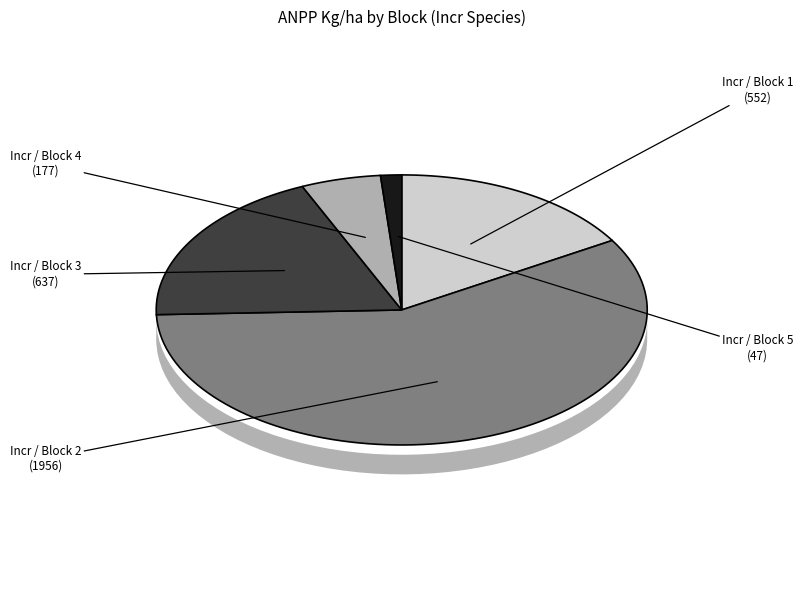

To the nearest percent, what is the combined percentage of Incr / Block 1 and Incr / Block 2?

74%